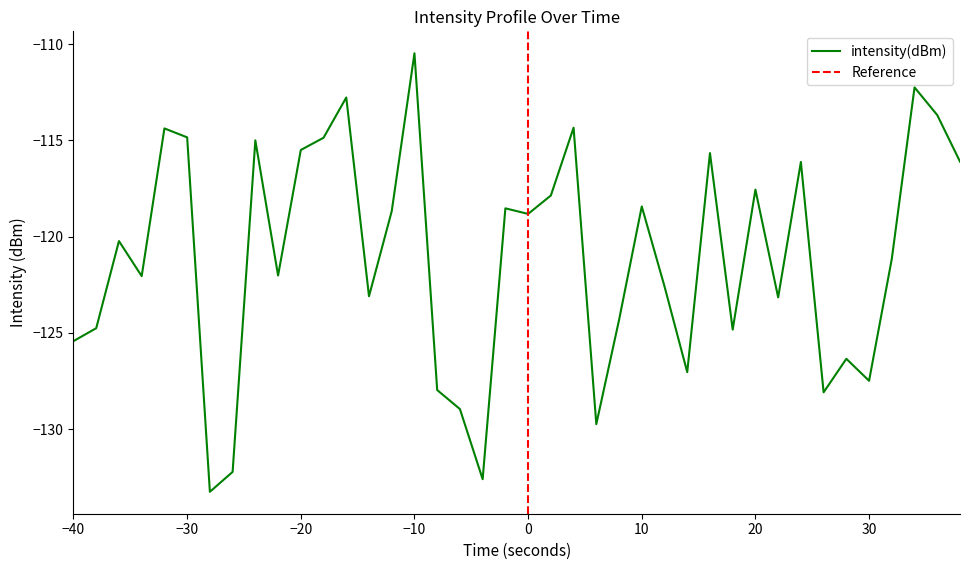

What is the highest value of the intensity(dBm) series?

-110.5